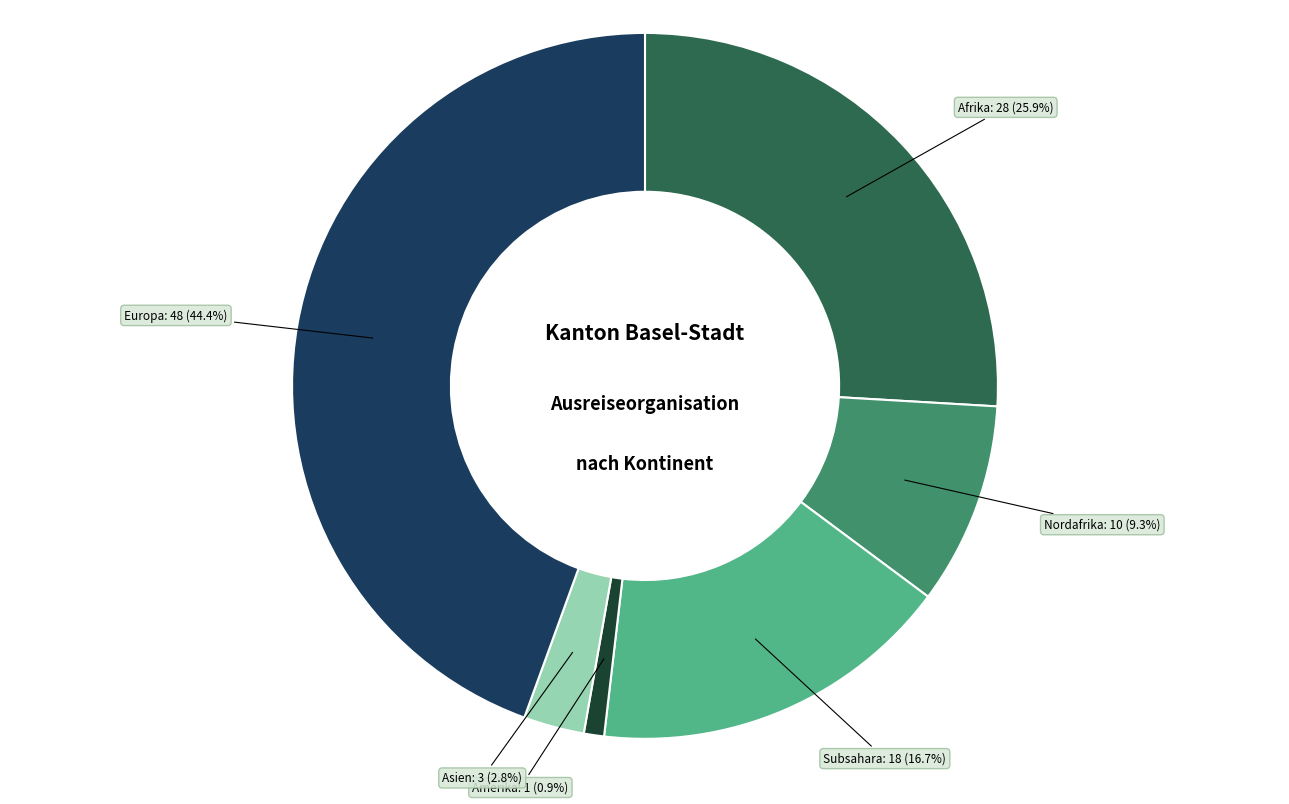

What is the largest slice in the pie chart?

Europa